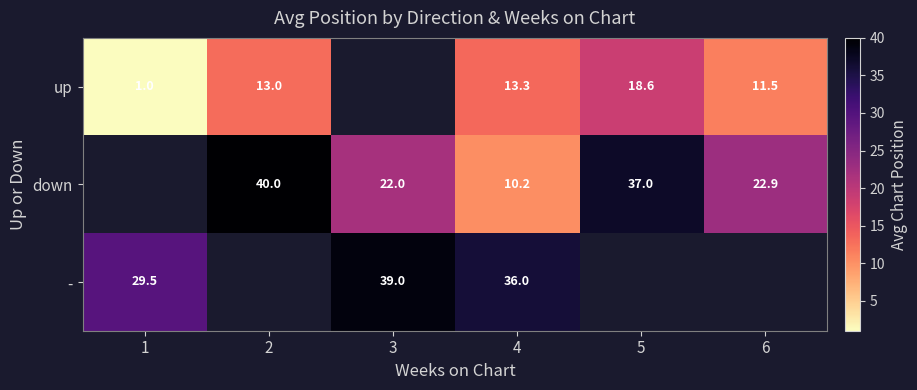

Between 3 and 4, which is larger?

4